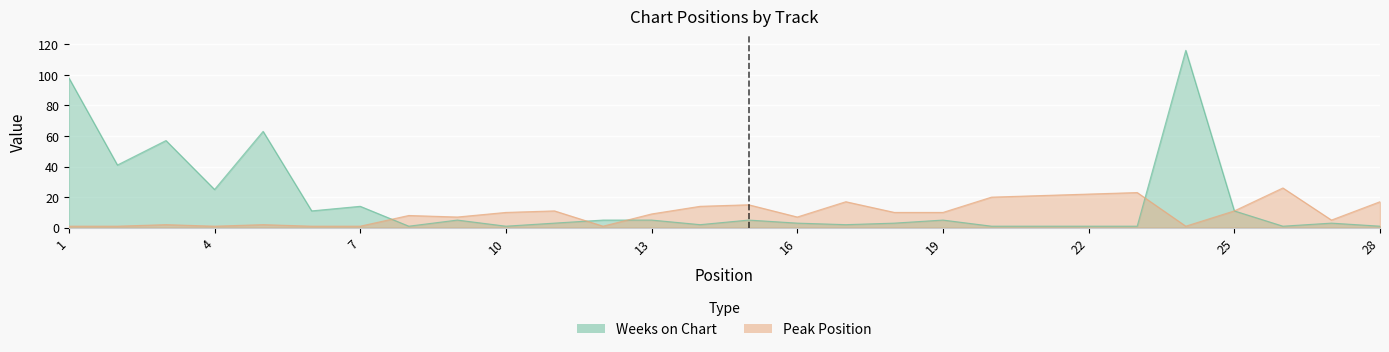

Which category has the highest value across all series?

24